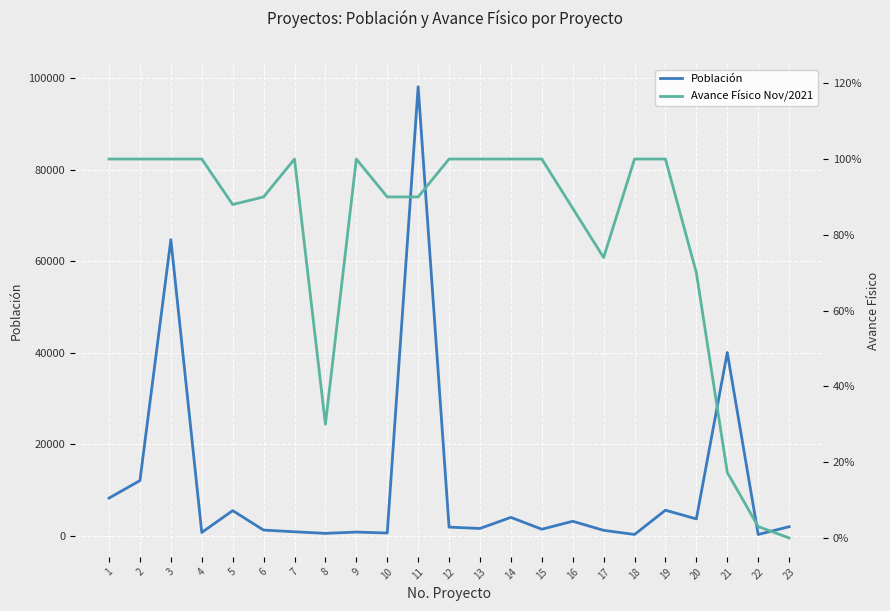

Which series has the largest total across all categories?

Población